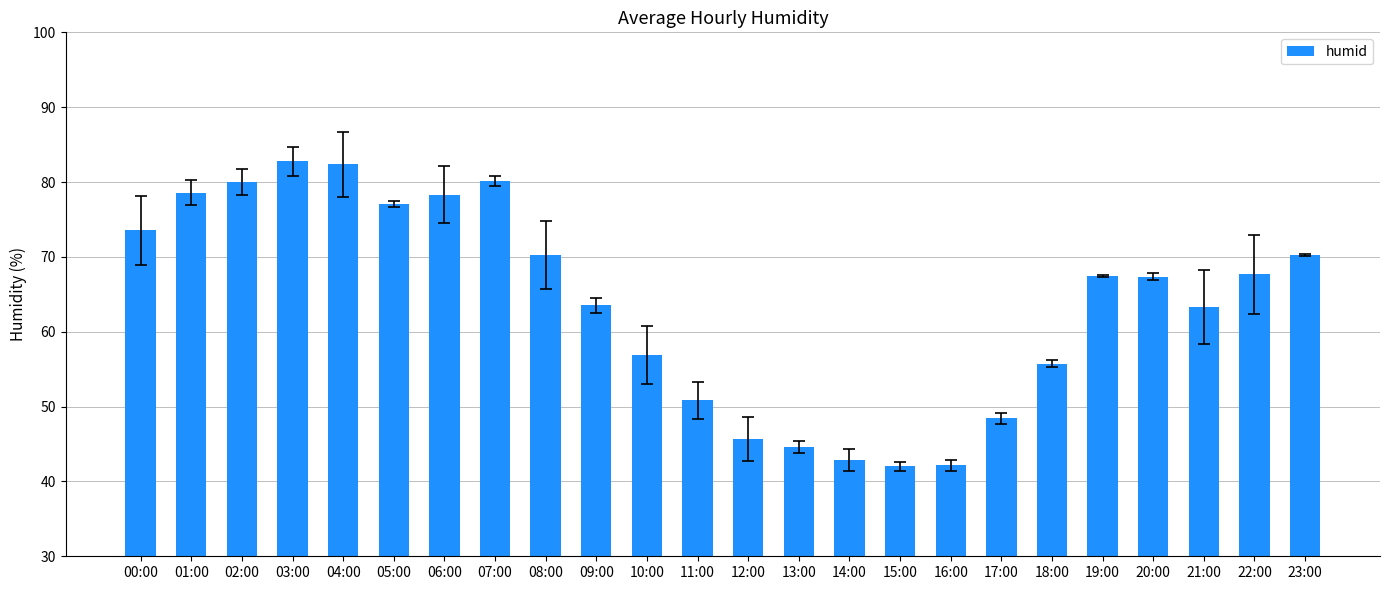

What is the value of the 20th bar from the left?

67.5